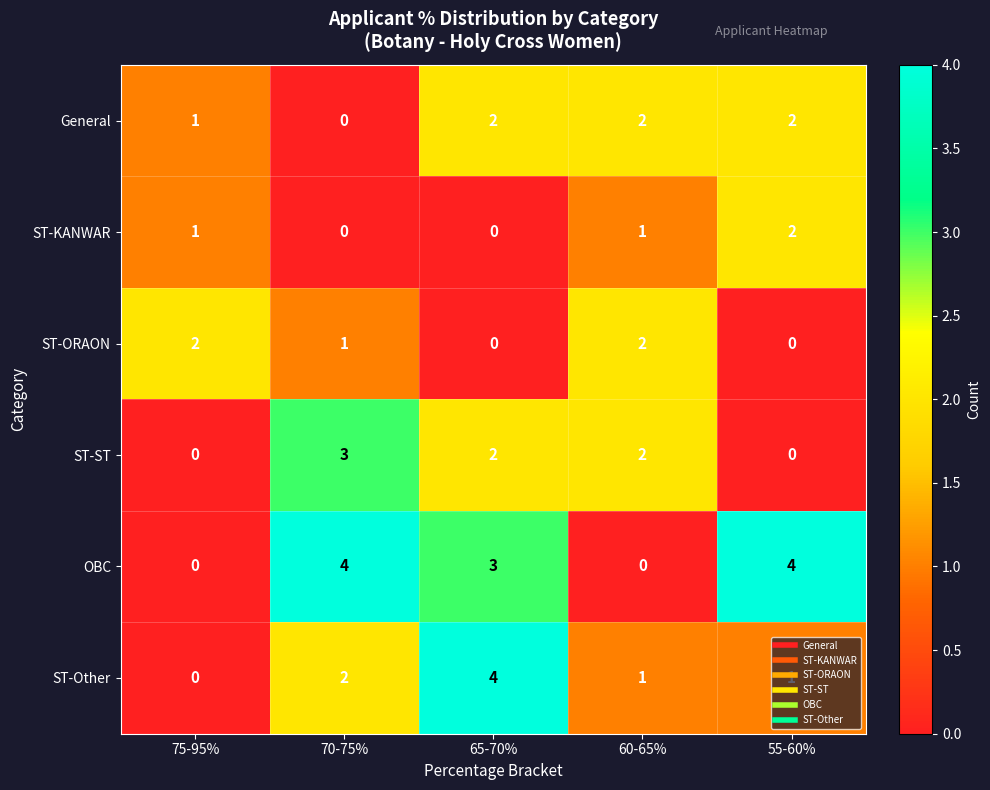

How many positive values does the ST-ORAON series have?

3